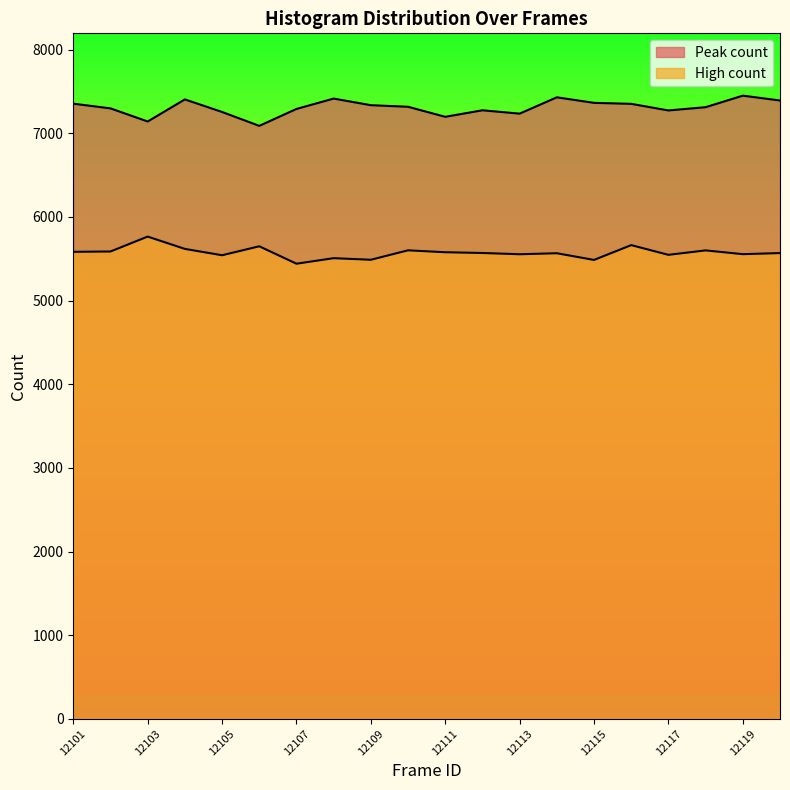

What is the minimum value shown in the chart?

5441